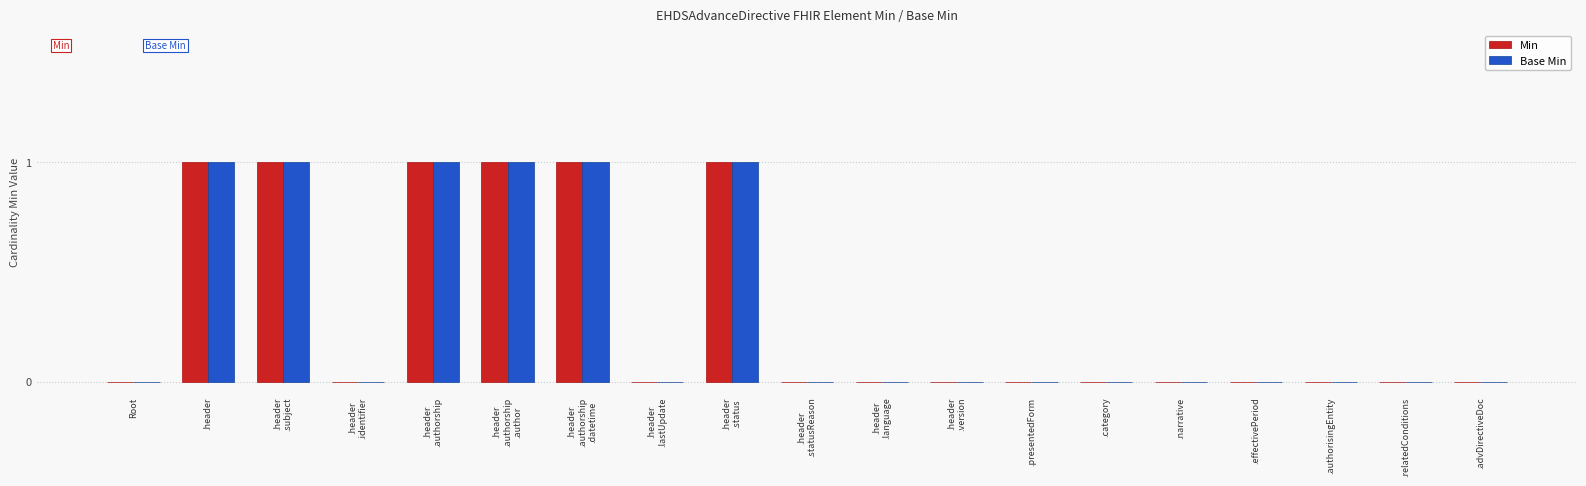

True or false: Base Min has a value of 0 at Root.

True